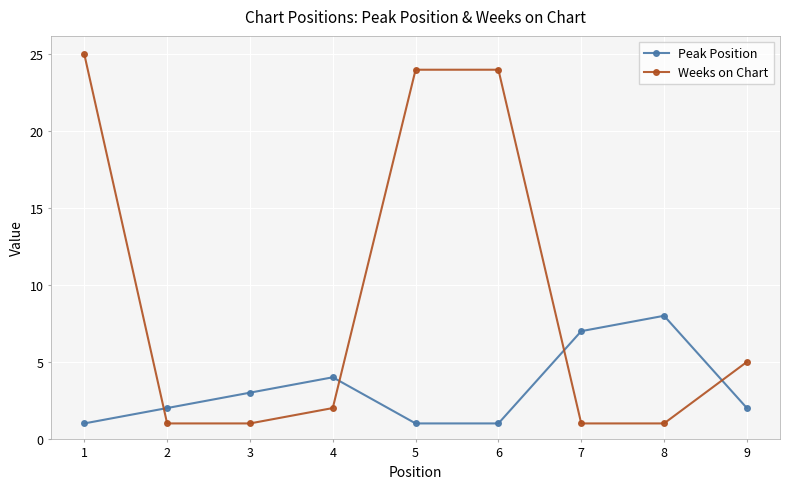

What are all the series names shown in the legend?

Peak Position, Weeks on Chart